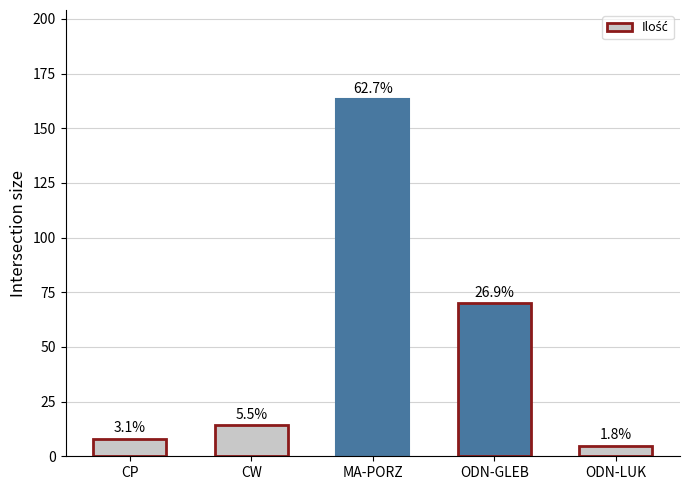

What is the difference between the values at CP and ODN-LUK?

3.3